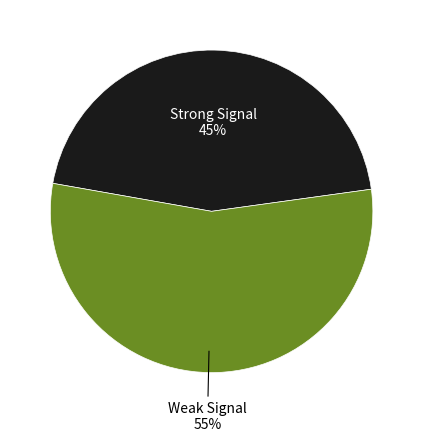

Is there any slice that represents more than half of the pie?

Yes